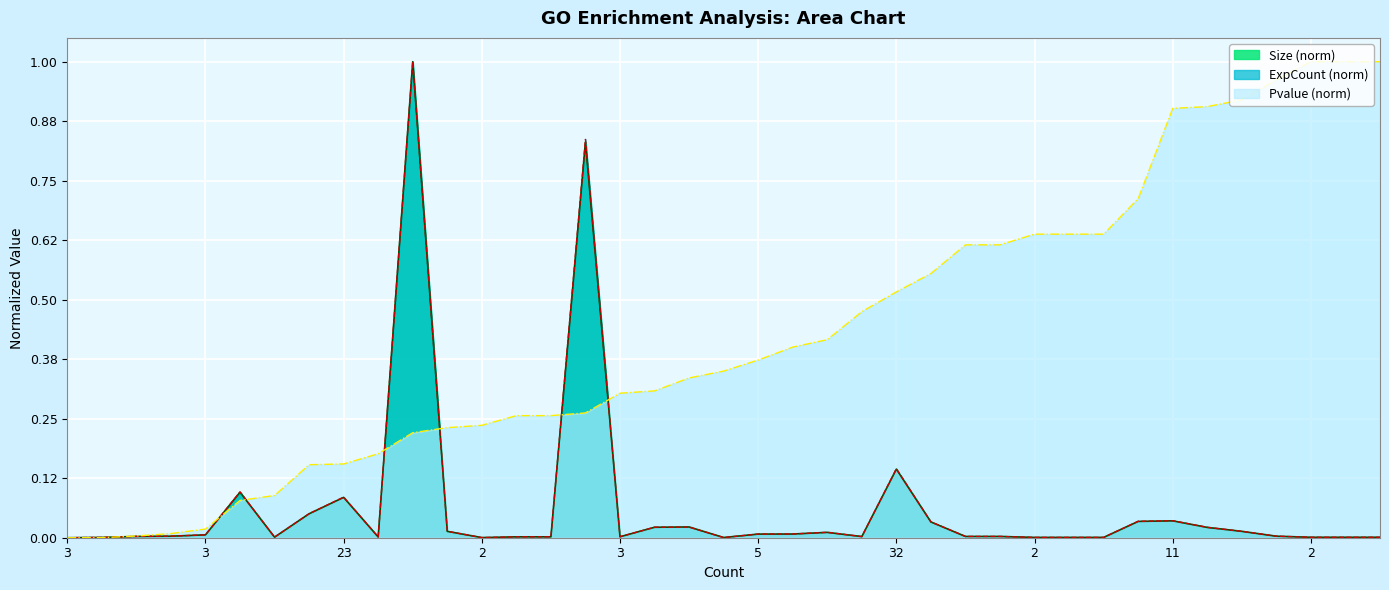

Which series has the largest range (max minus min)?

Pvalue